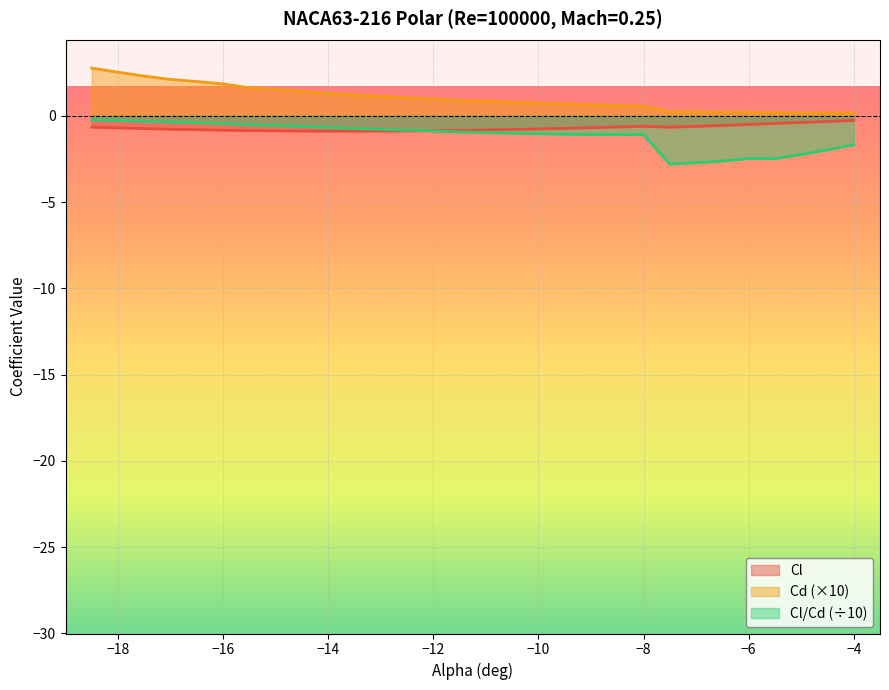

Which series has the largest total across all categories?

Cd (×10)